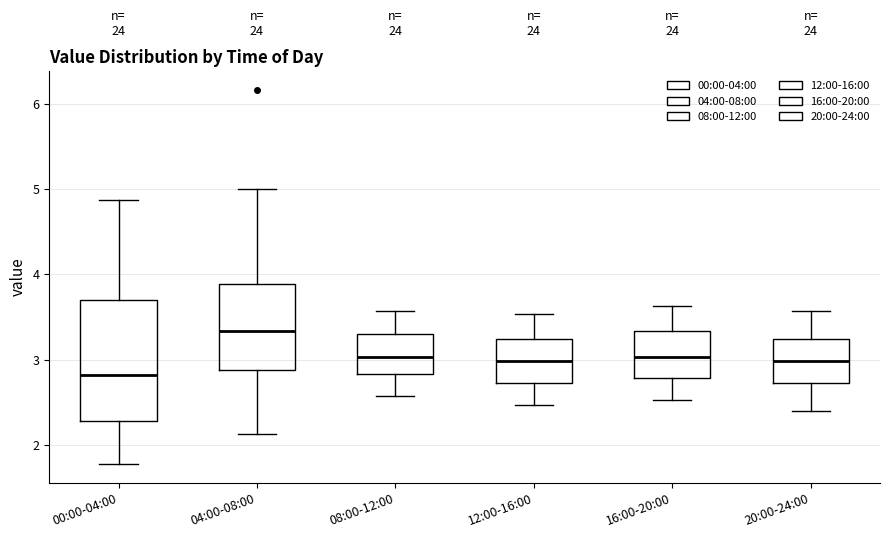

Which box has the highest median line?

04:00-08:00